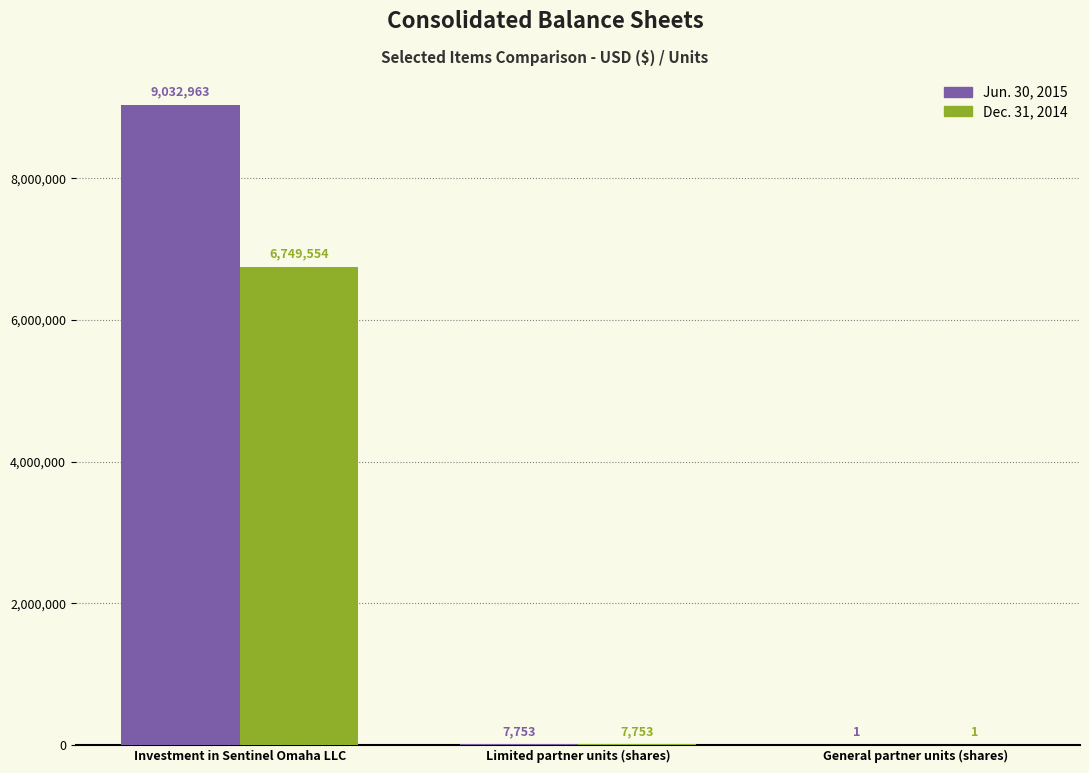

The Dec. 31, 2014 series shows 6749554 at Investment in Sentinel Omaha LLC. True or false?

True